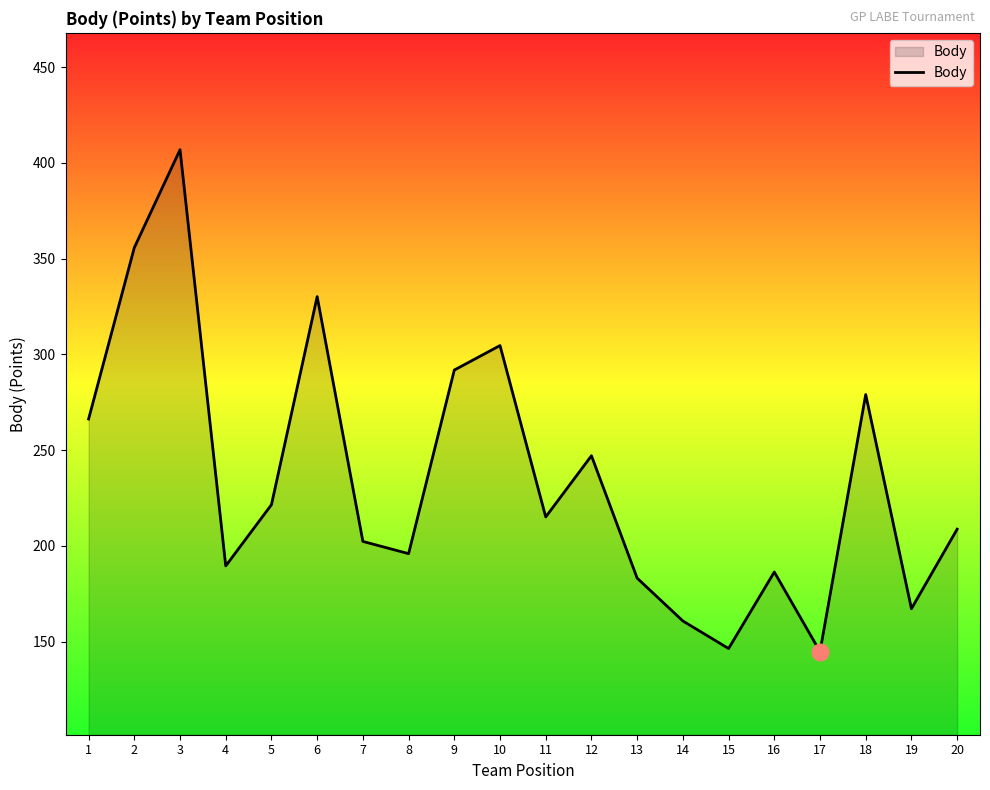

What is the difference between the second highest and minimum values?

211.0